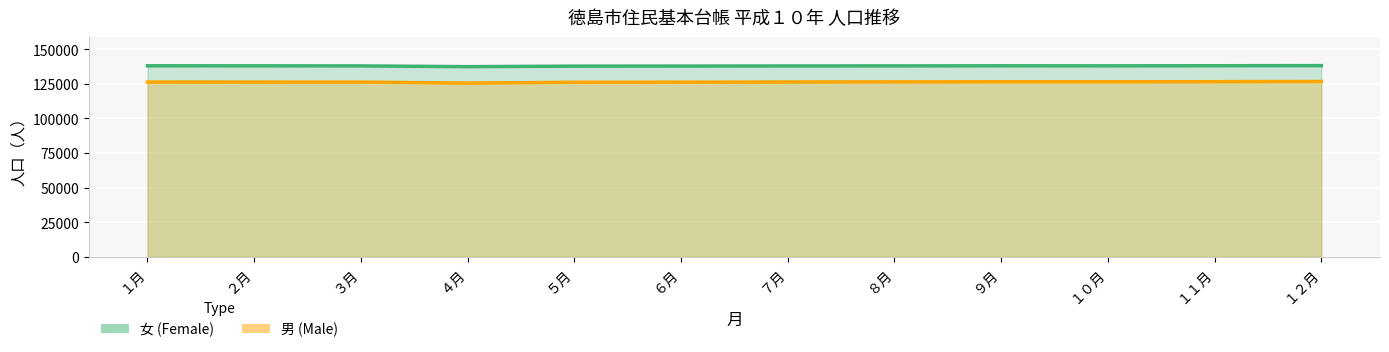

Which category has the lowest value in the 女 series?

４月